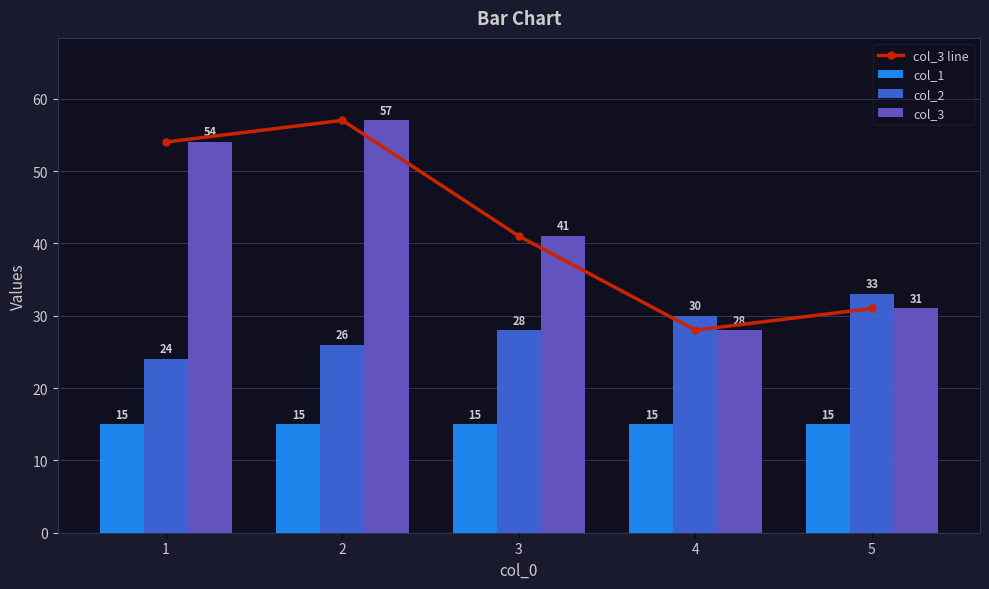

Count the number of categories in the chart.

5